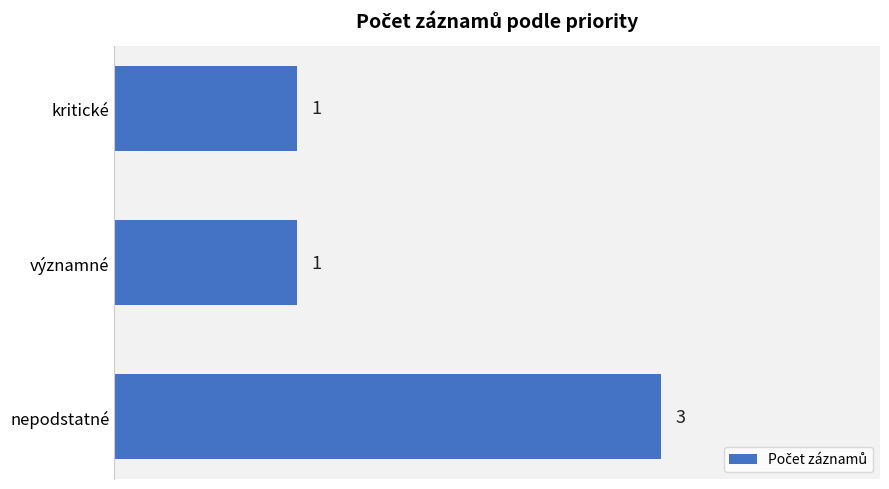

Reading top to bottom, what are all the values shown in this chart?

1	1	3